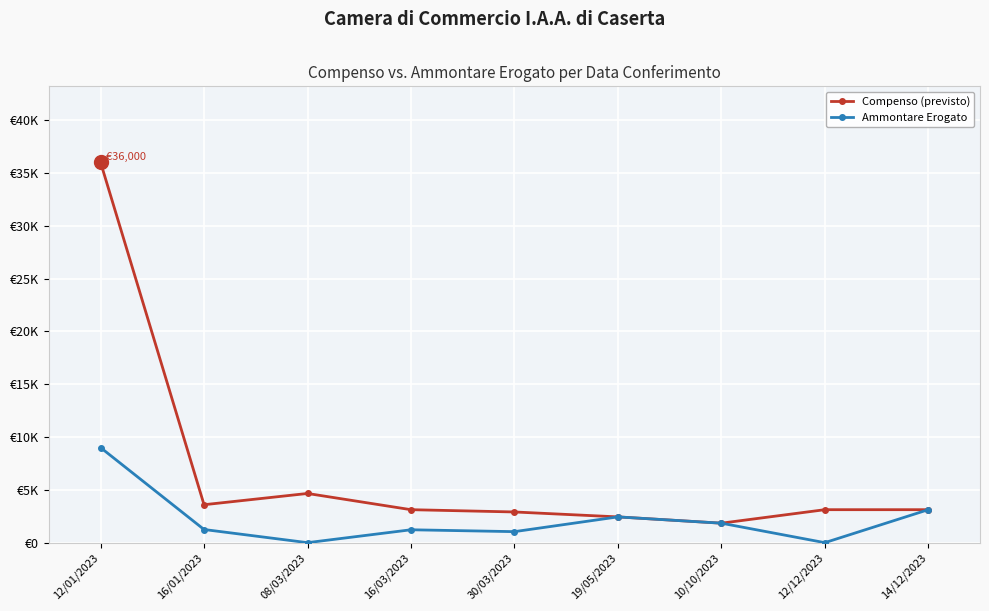

Does the chart display data point markers on the line(s)?

Yes